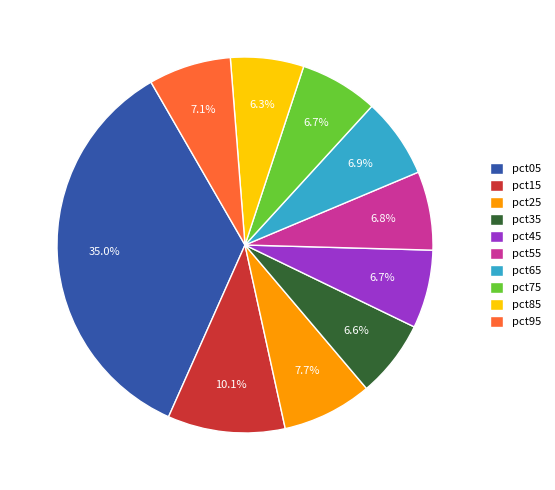

The pct65 slice represents 7% of the pie. True or false?

True